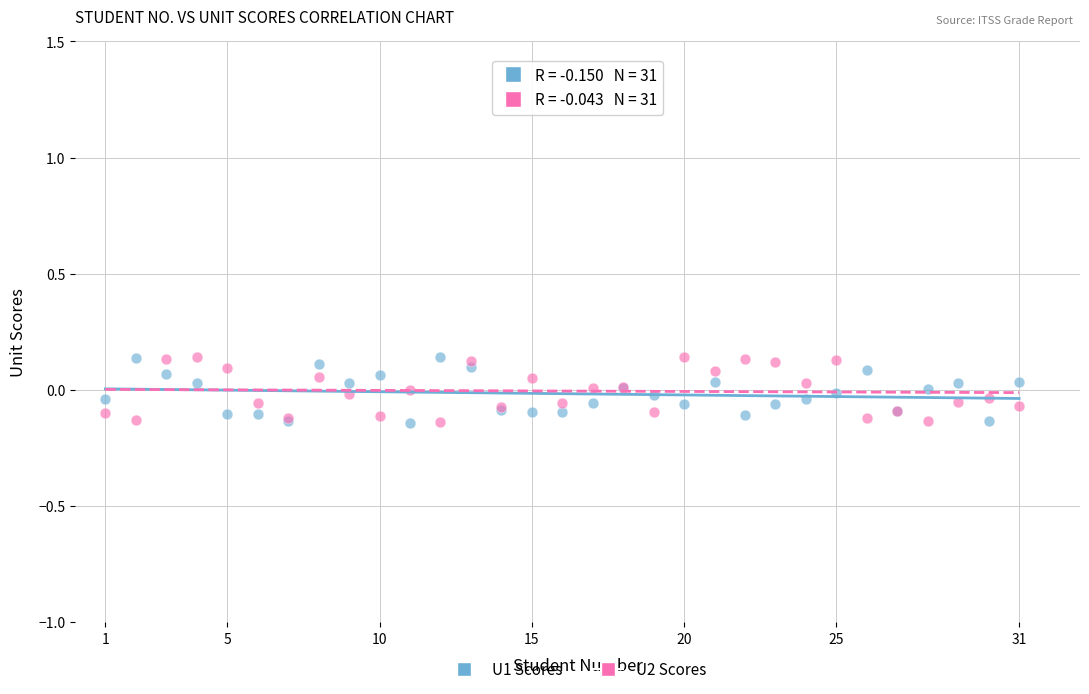

What is the X range (max minus min) for the scatter plot?

30.0